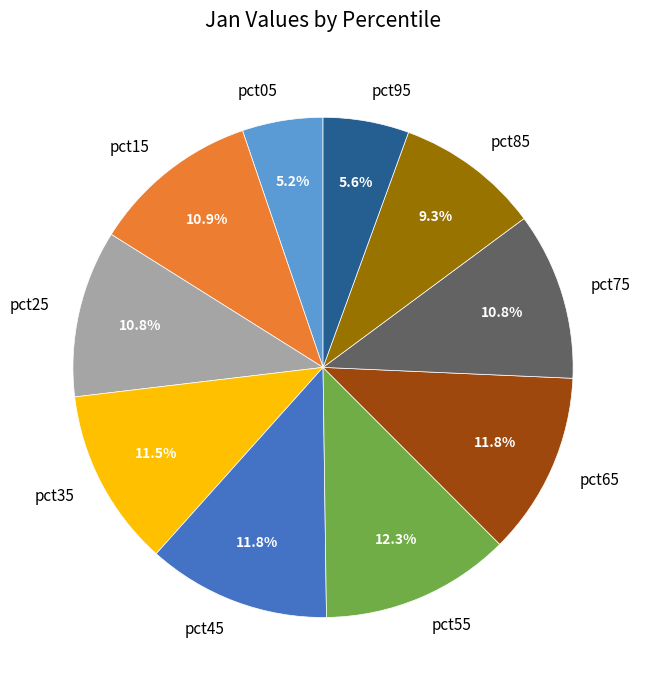

Which has a higher value, pct45 or pct25?

pct45